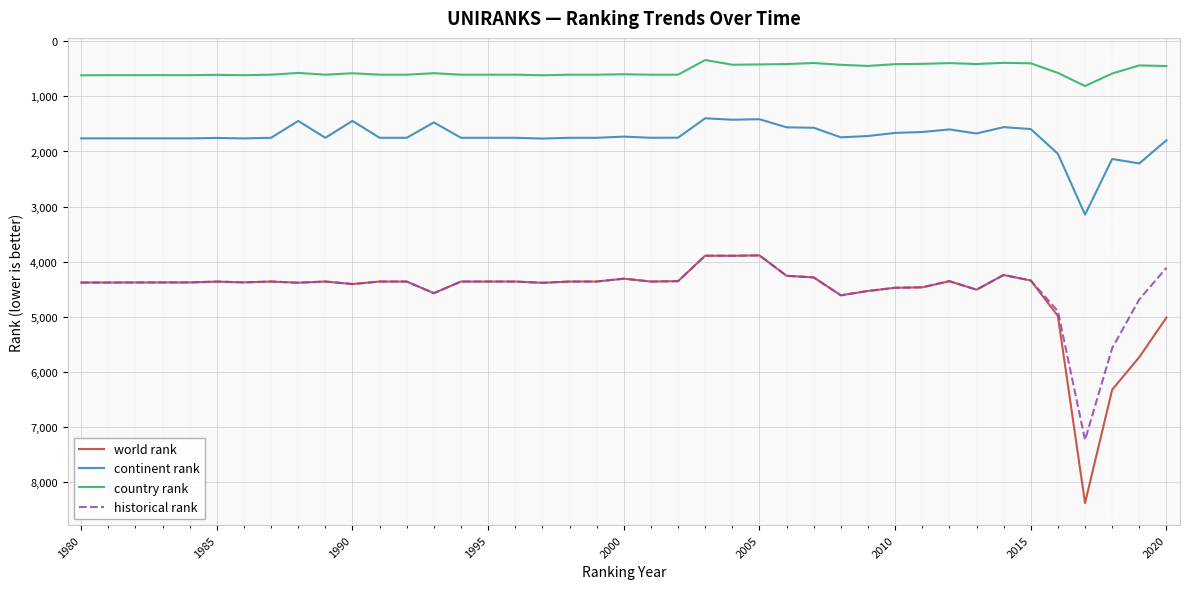

True or false: country rank and historical rank cross at least once.

False